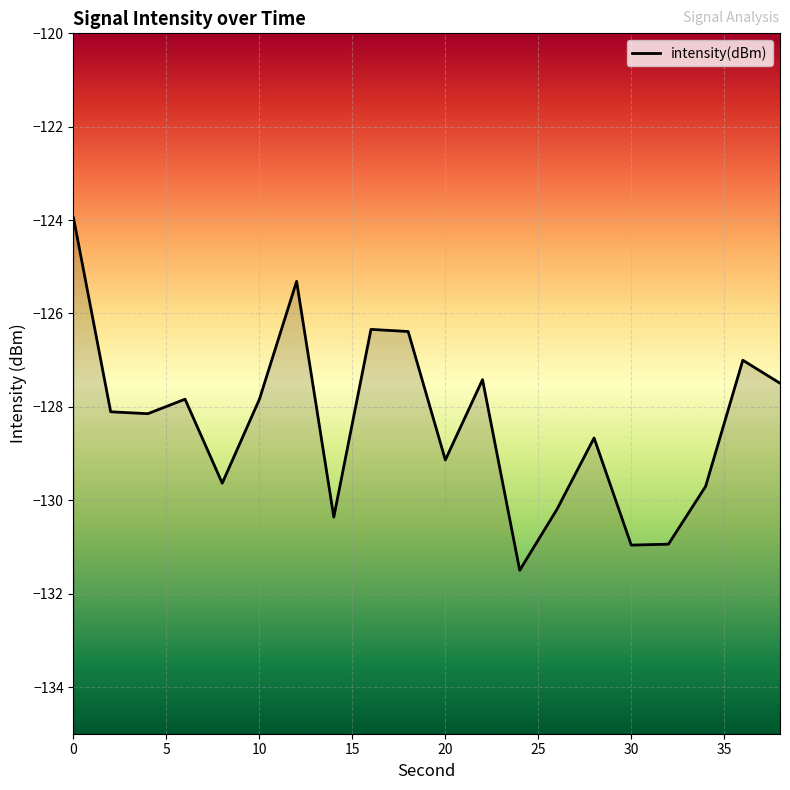

What is the value of the 18th point from the left?

-129.7